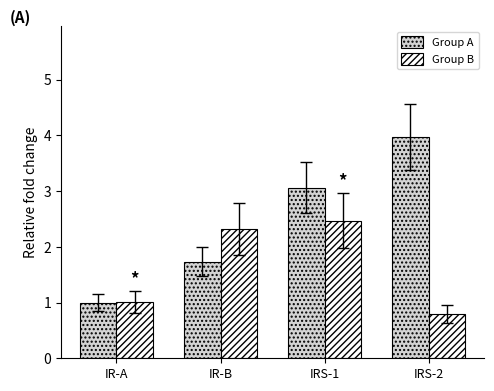

Which series has the largest total across all categories?

Group A